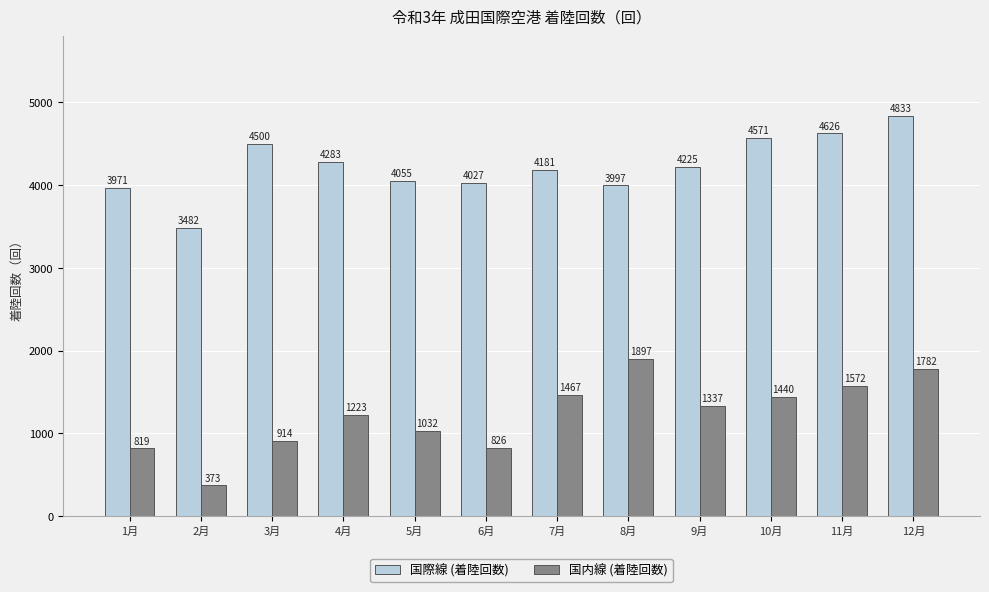

Where is 国内線 (着陸回数) nearest to the value 1135?

4月